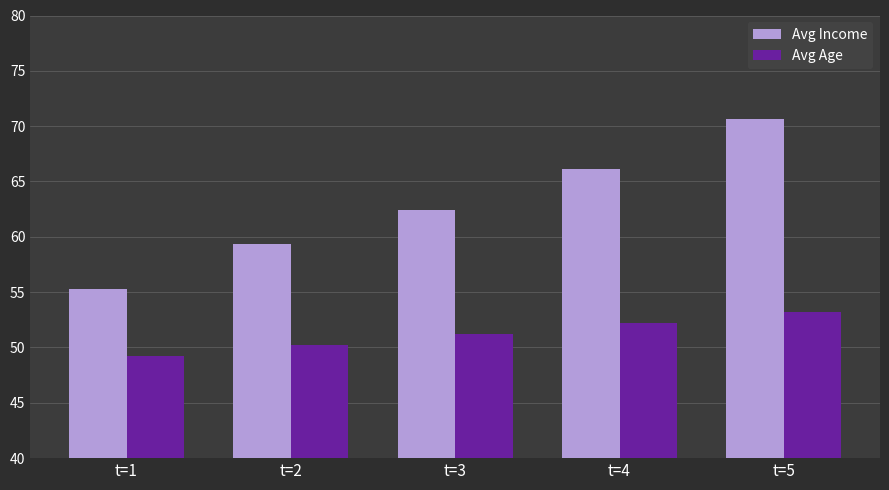

Rank the categories by Avg Age value from lowest to highest.

t=1, t=2, t=3, t=4, t=5